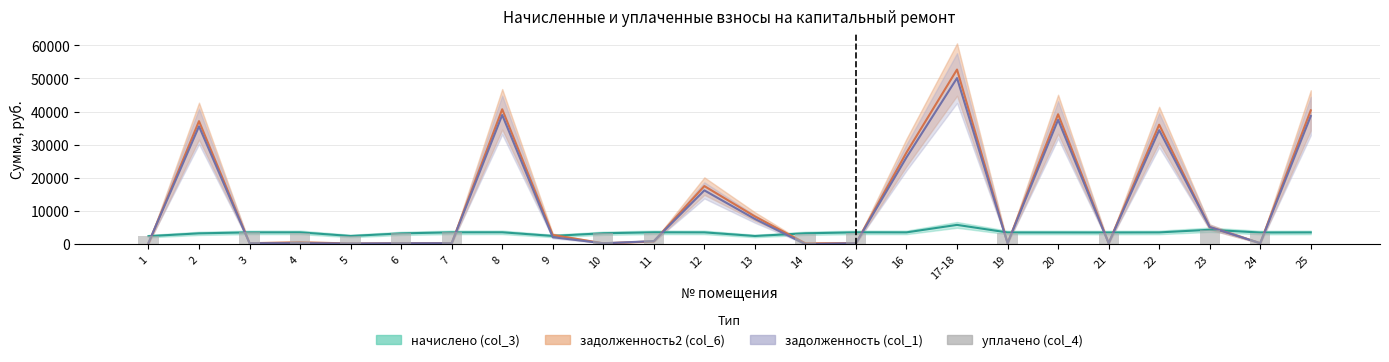

Between 6 and 2, which is larger?

6